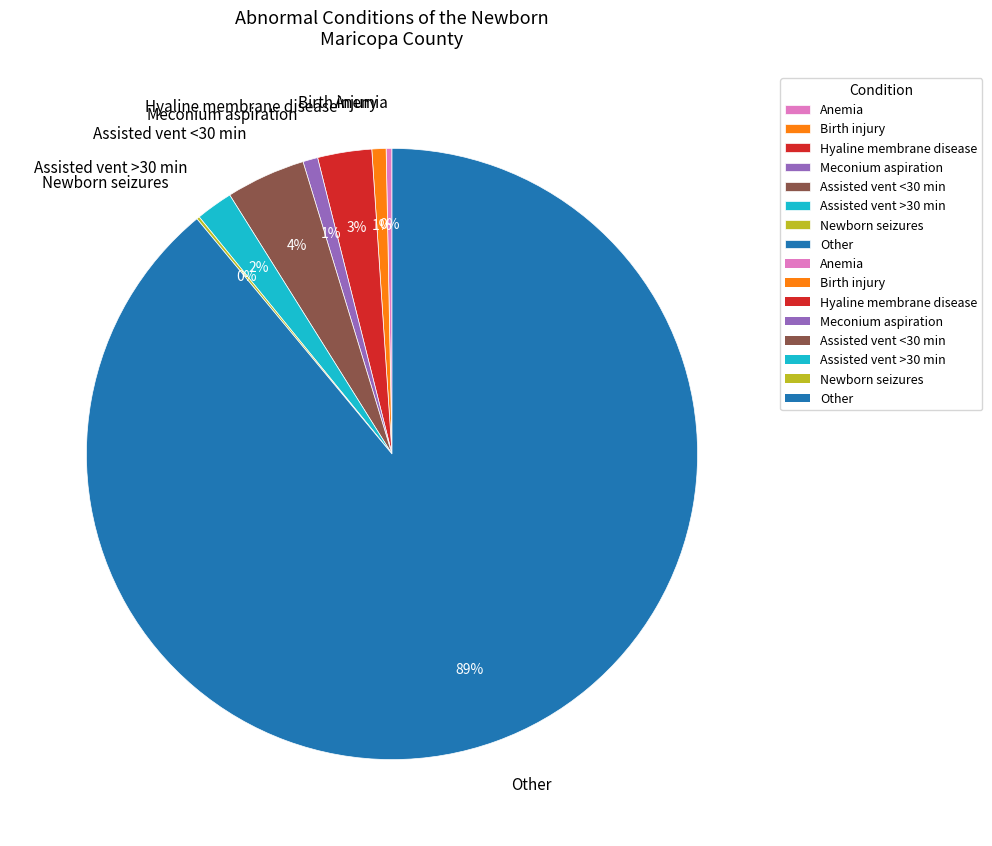

Which category has the biggest portion of the pie?

Other